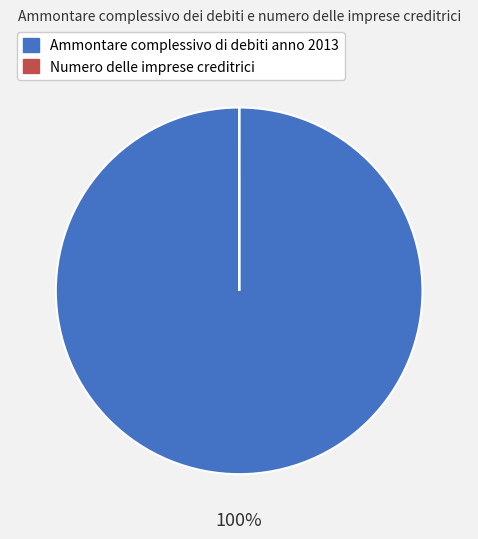

What is the smallest slice in the pie chart?

Numero delle imprese creditrici